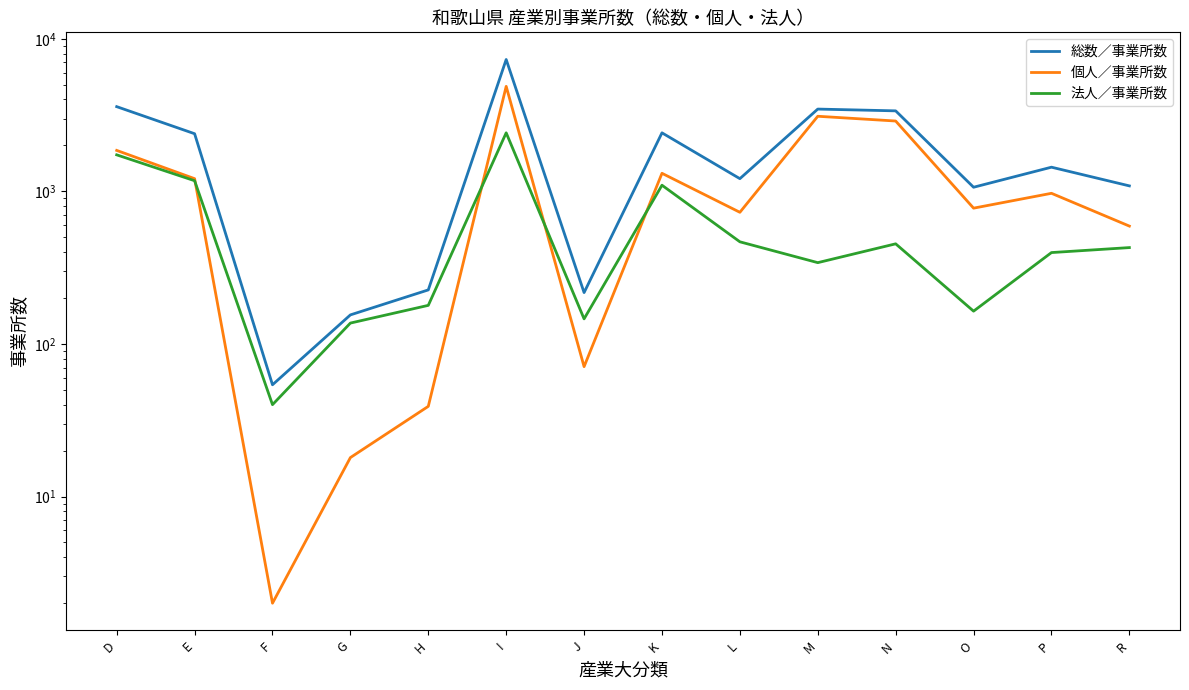

Which series has the largest range (max minus min)?

総数／事業所数